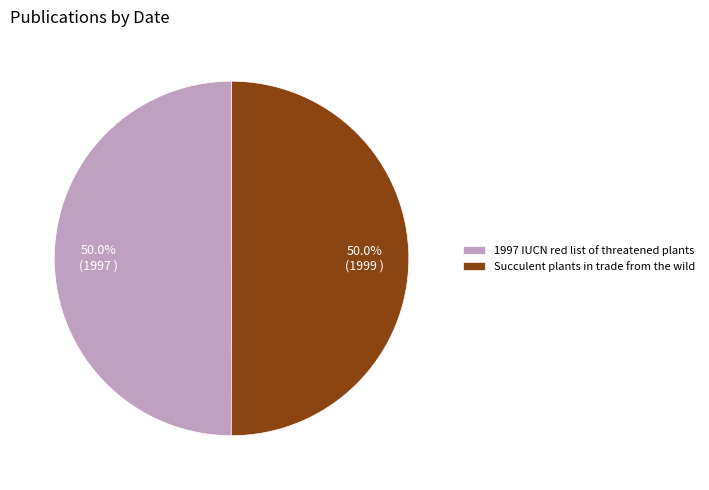

What portion of the pie excludes Succulent plants in trade from the wild?

50.0%